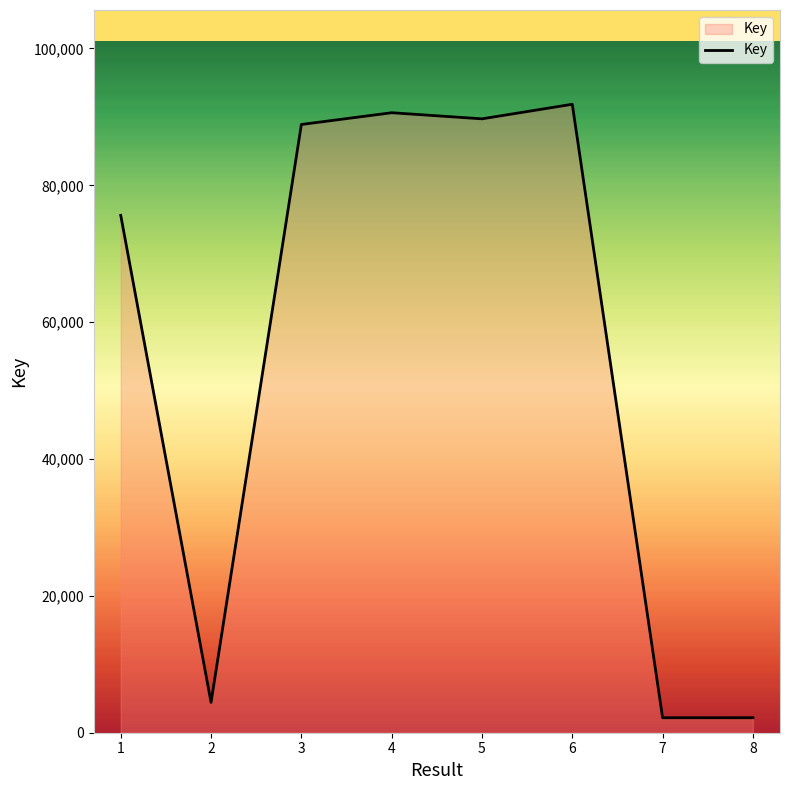

Is it true that the value at 8 is 2189?

True